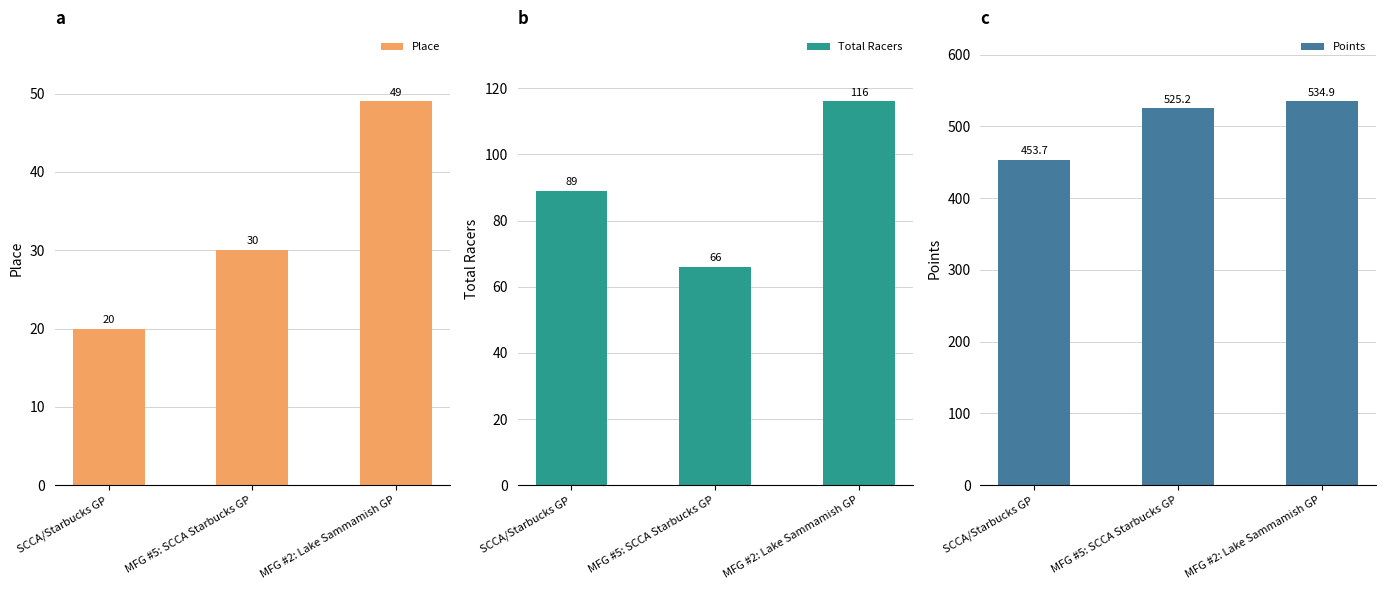

What is the minimum value shown in the chart?

20.0